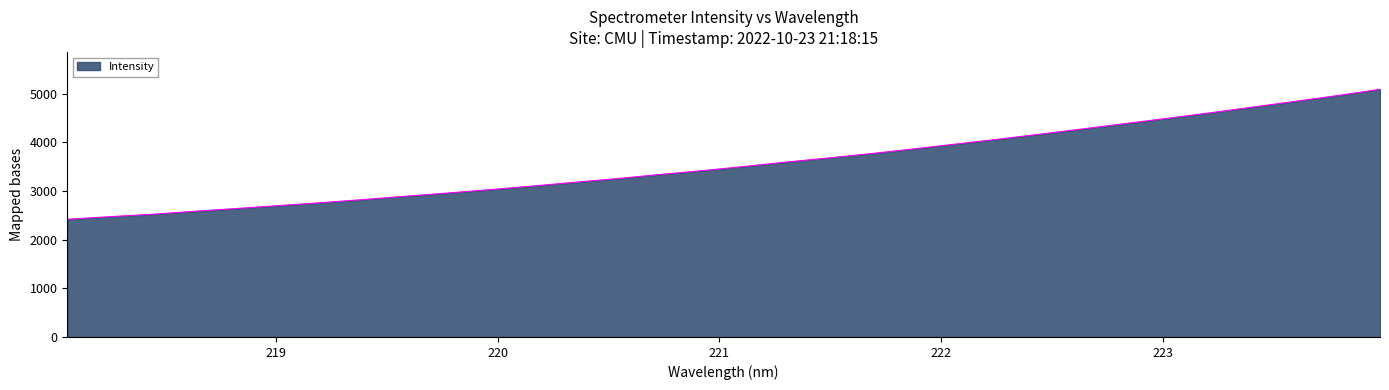

What is the smallest value displayed?

2419.8